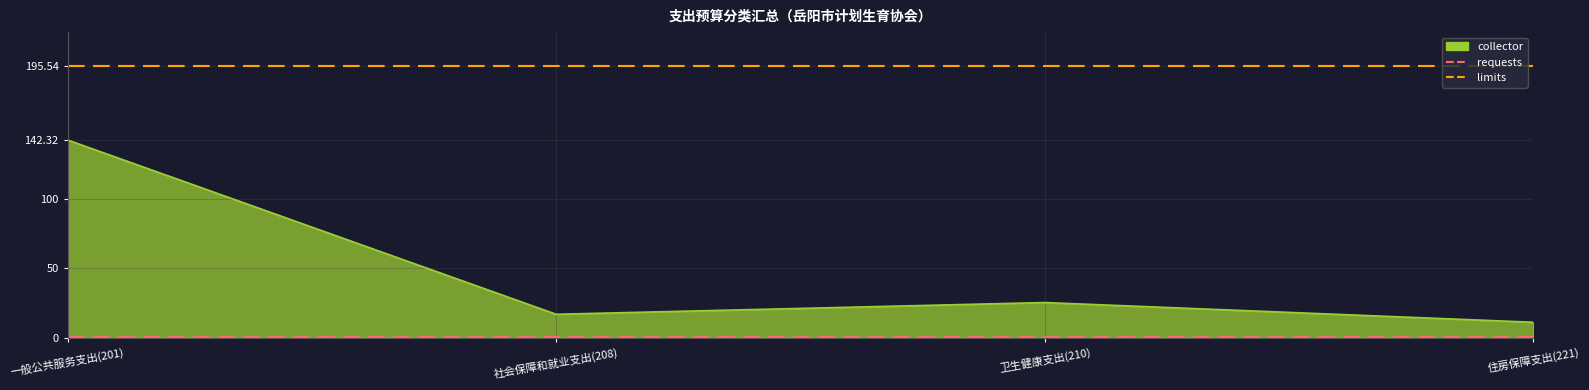

Which series has the largest total across all categories?

limits